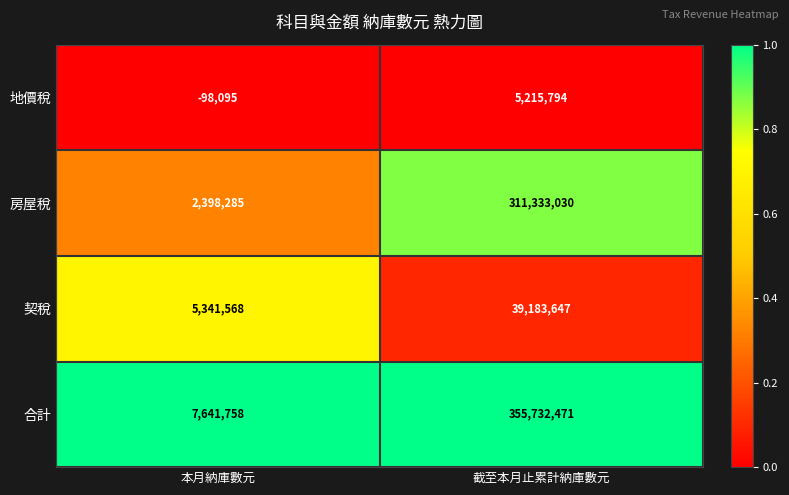

What is the sum of the 房屋稅 values at 本月納庫數元 and 截至本月止累計納庫數元?

313731315